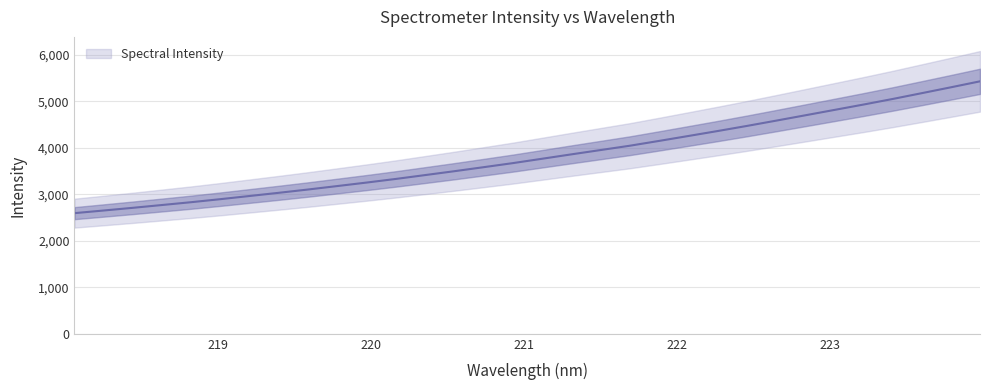

The value at 222.0721 is 7461.8. True or false?

False